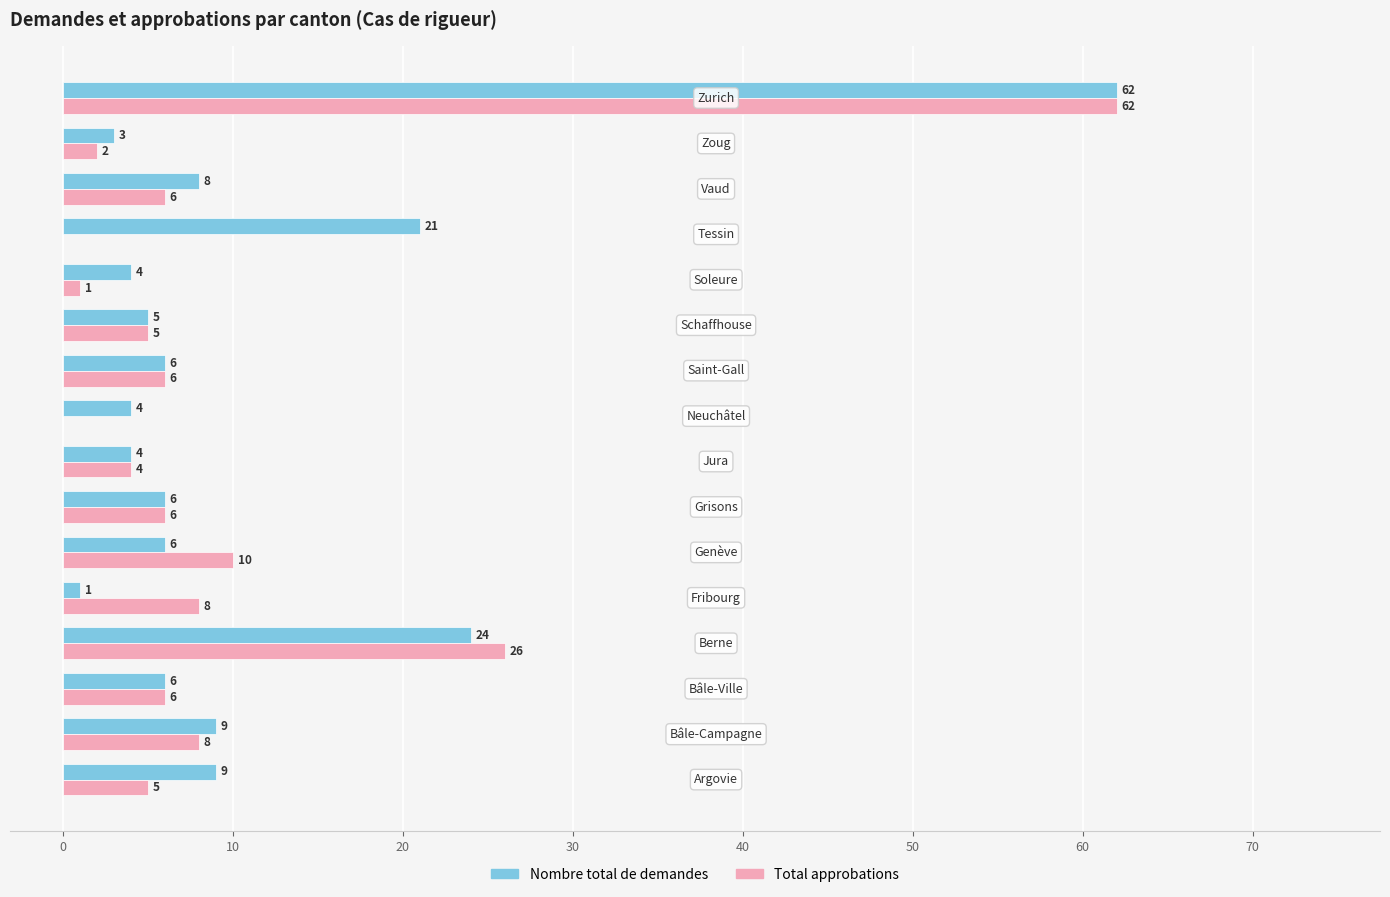

Which series has the largest total across all categories?

Nombre total de demandes